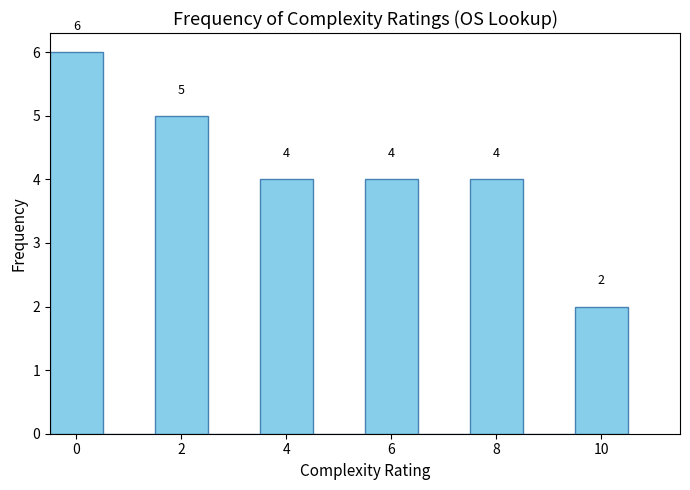

Which range on the x-axis has the tallest bar?

-0.5 to 0.5